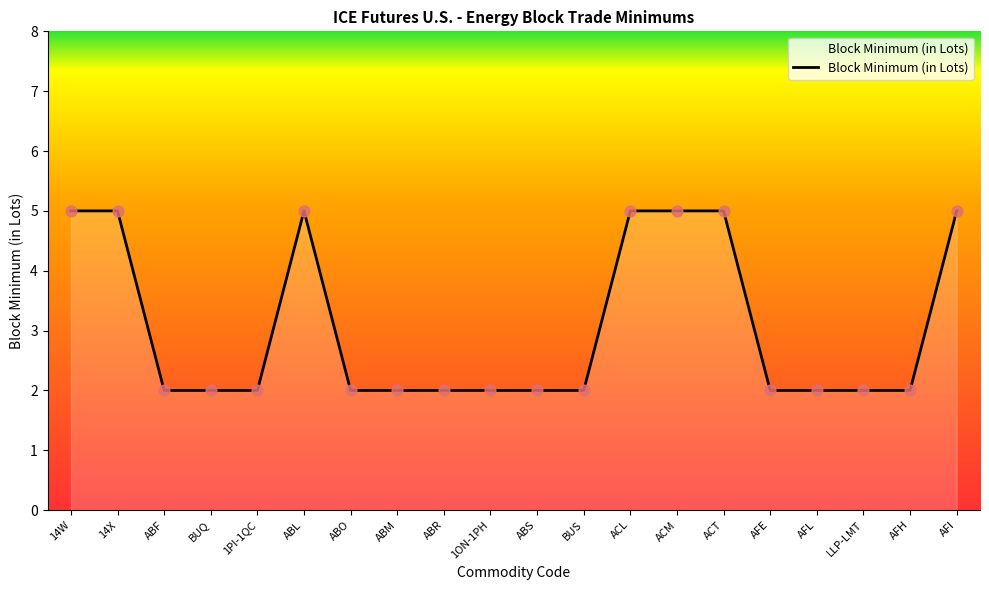

Approximately how many times larger is the value at ACM compared to ABR?

2.5